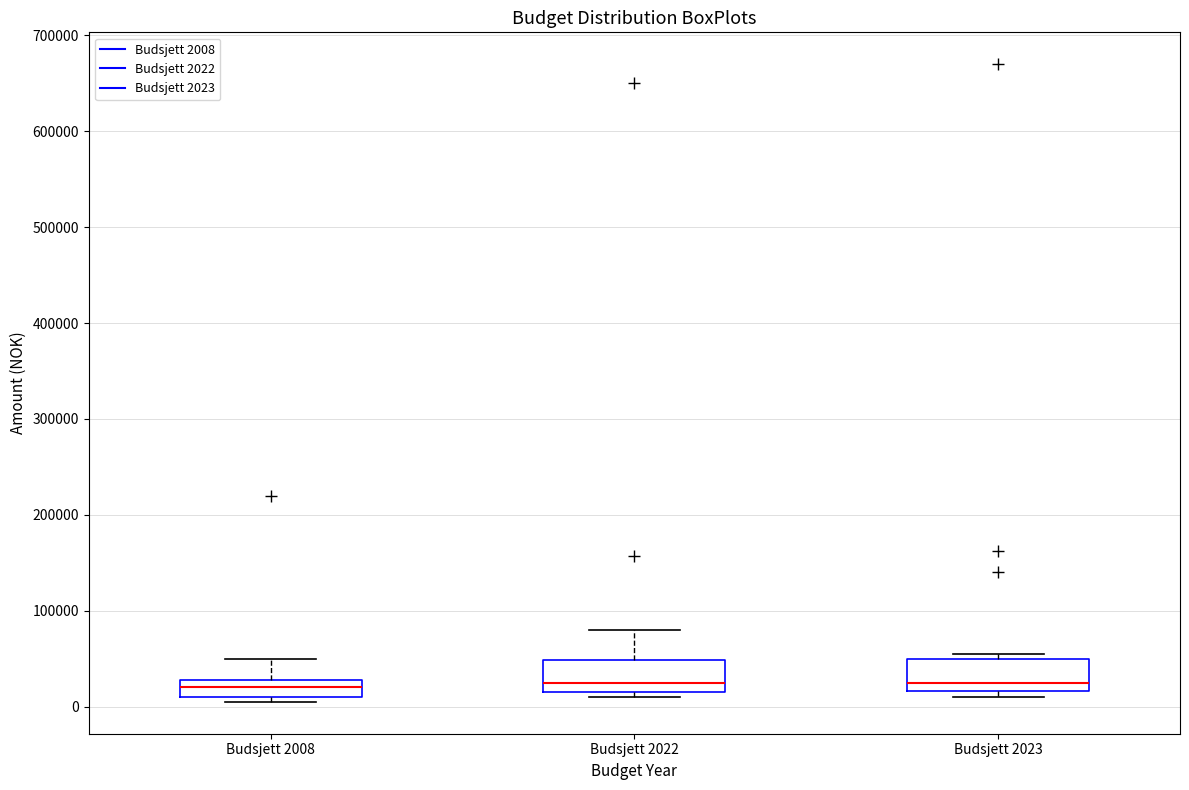

Reading left to right, transcribe this box plot: for each box, give where its median line is, the range the box spans, and where its two whiskers end, as read against the y-axis. The values are not printed on the chart, so give them approximately, as read against the axis.

Budsjett 2008: median 20000, box 10000 to 30000, whiskers 10000 (just below the box's lower edge) to 50000
Budsjett 2022: median 30000, box 20000 to 50000, whiskers 10000 to 80000
Budsjett 2023: median 30000, box 20000 to 50000, whiskers 10000 to 60000